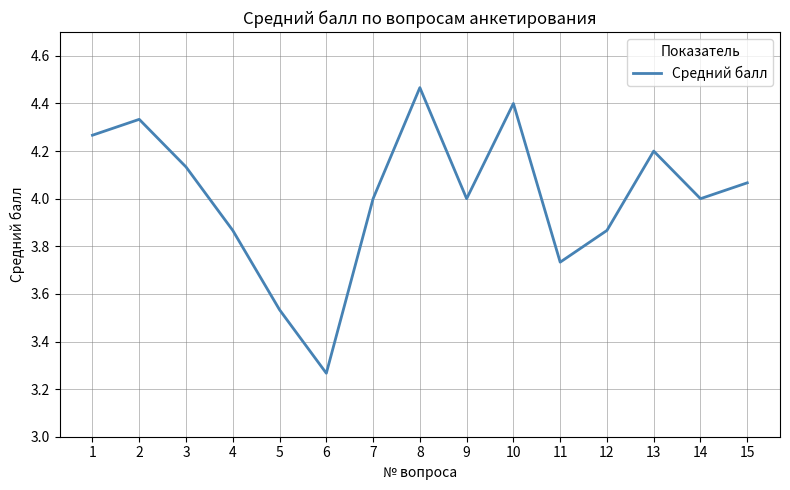

What is the difference between the values at 13 and 12?

0.3